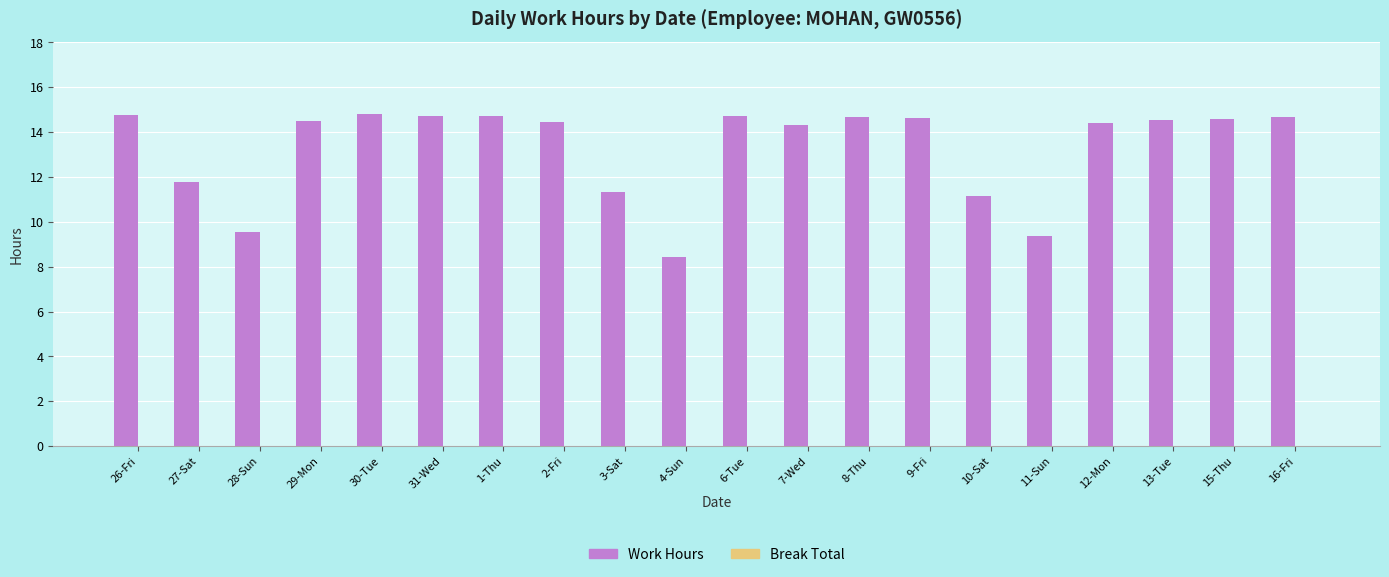

Which has a higher value, 10-Sat or 12-Mon?

12-Mon